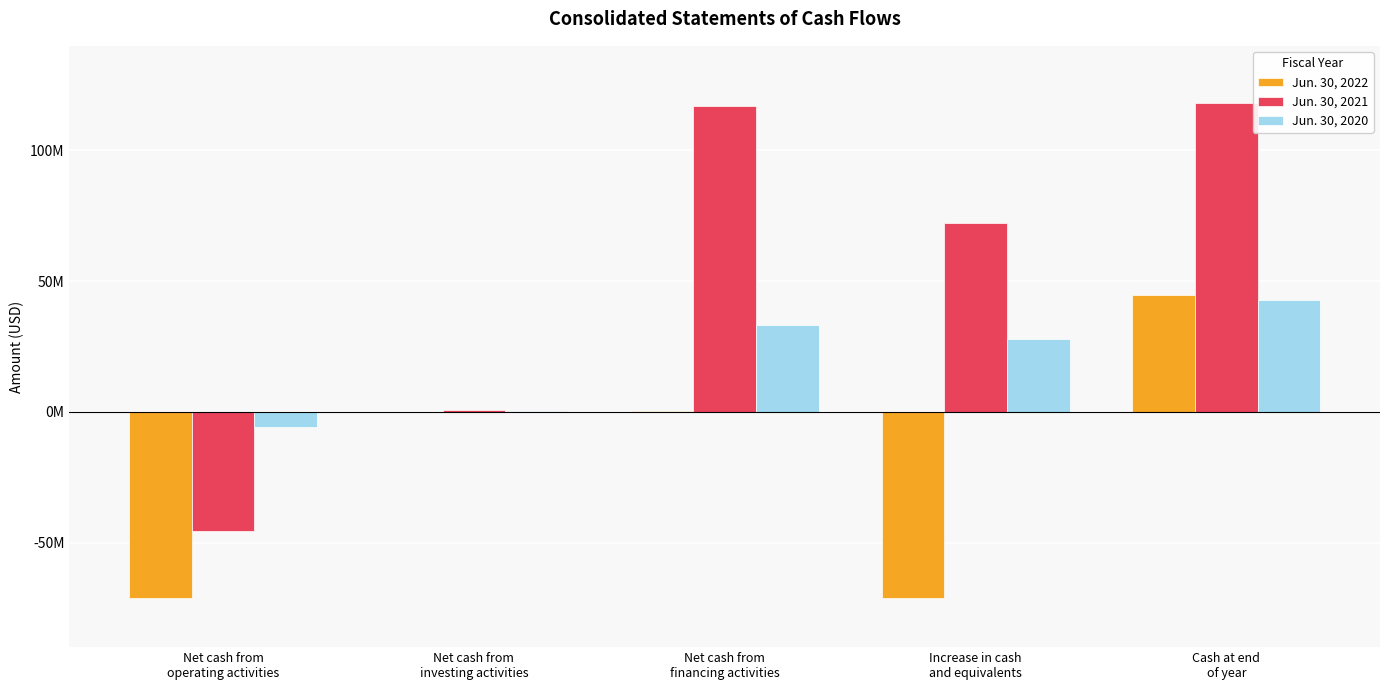

What are all the series names shown in the legend?

Jun. 30, 2022, Jun. 30, 2021, Jun. 30, 2020